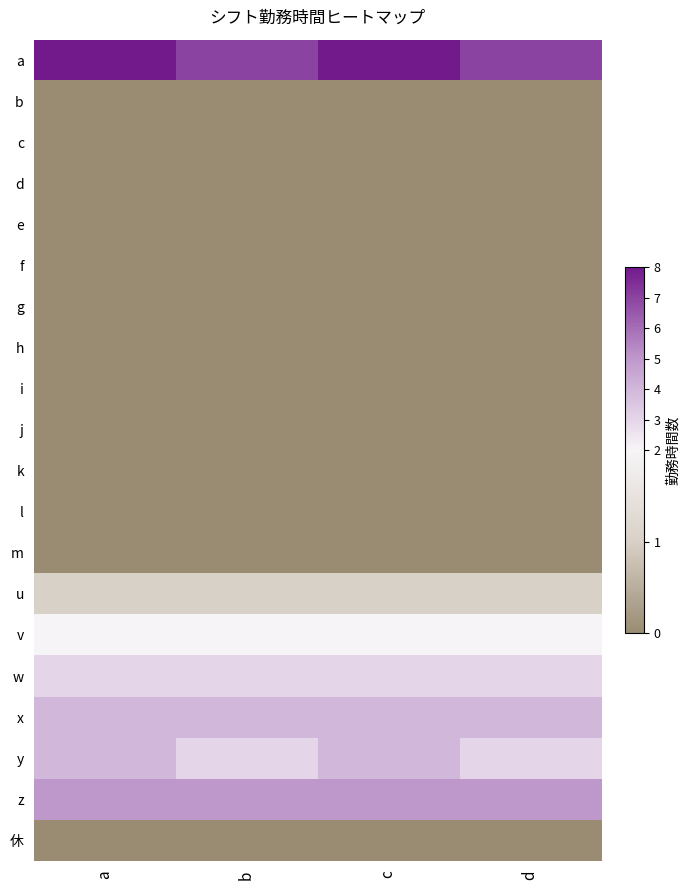

Reading right to left, list all the values displayed in this chart.

a: d=7	c=8	b=7	a=8
b: d=0	c=0	b=0	a=0
c: d=0	c=0	b=0	a=0
d: d=0	c=0	b=0	a=0
e: d=0	c=0	b=0	a=0
f: d=0	c=0	b=0	a=0
g: d=0	c=0	b=0	a=0
h: d=0	c=0	b=0	a=0
i: d=0	c=0	b=0	a=0
j: d=0	c=0	b=0	a=0
k: d=0	c=0	b=0	a=0
l: d=0	c=0	b=0	a=0
m: d=0	c=0	b=0	a=0
u: d=1	c=1	b=1	a=1
v: d=2	c=2	b=2	a=2
w: d=3	c=3	b=3	a=3
x: d=4	c=4	b=4	a=4
y: d=3	c=4	b=3	a=4
z: d=5	c=5	b=5	a=5
休: d=0	c=0	b=0	a=0